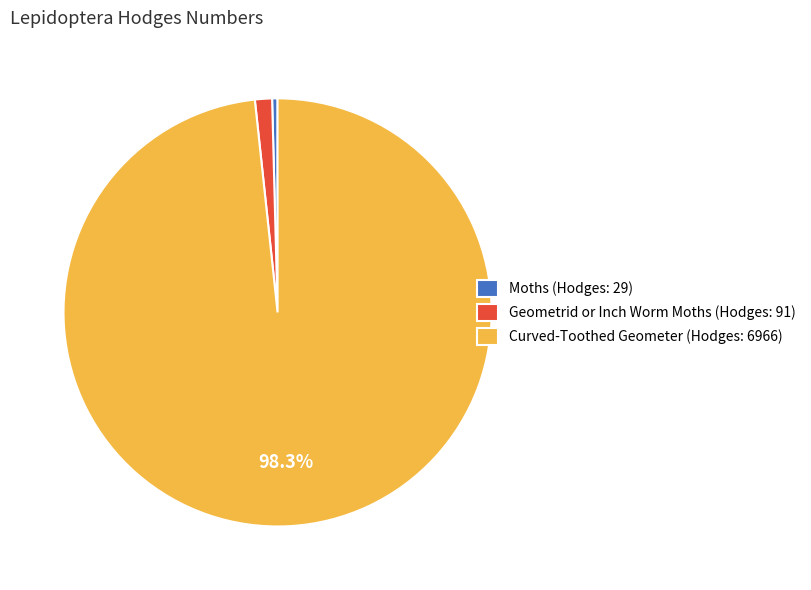

Rank the categories by value from lowest to highest.

Moths, Geometrid or Inch Worm Moths, Curved-Toothed Geometer